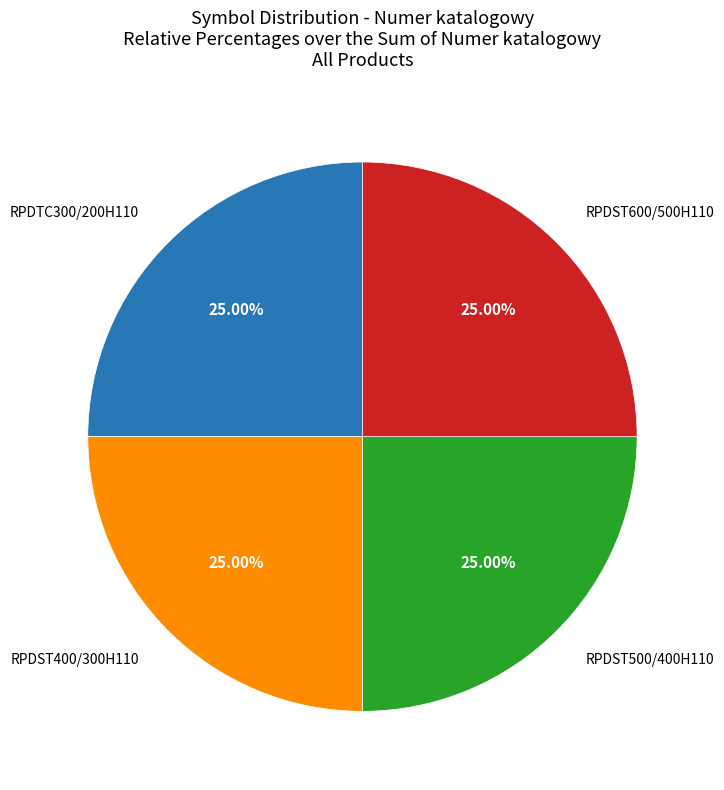

Count the number of slices in the pie.

4